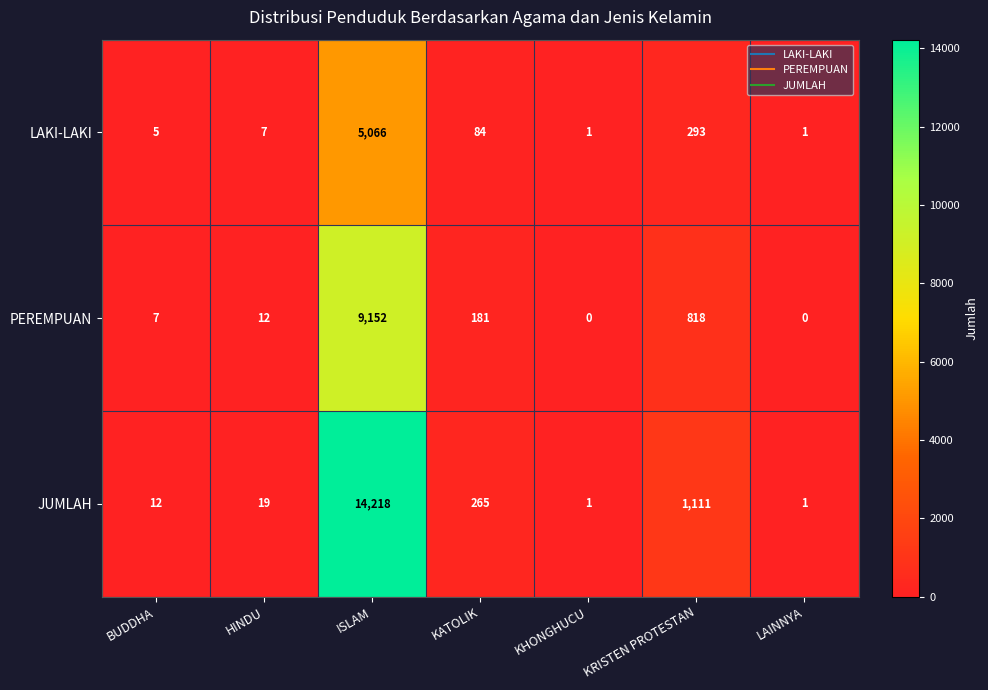

What value does the PEREMPUAN series have at HINDU?

12